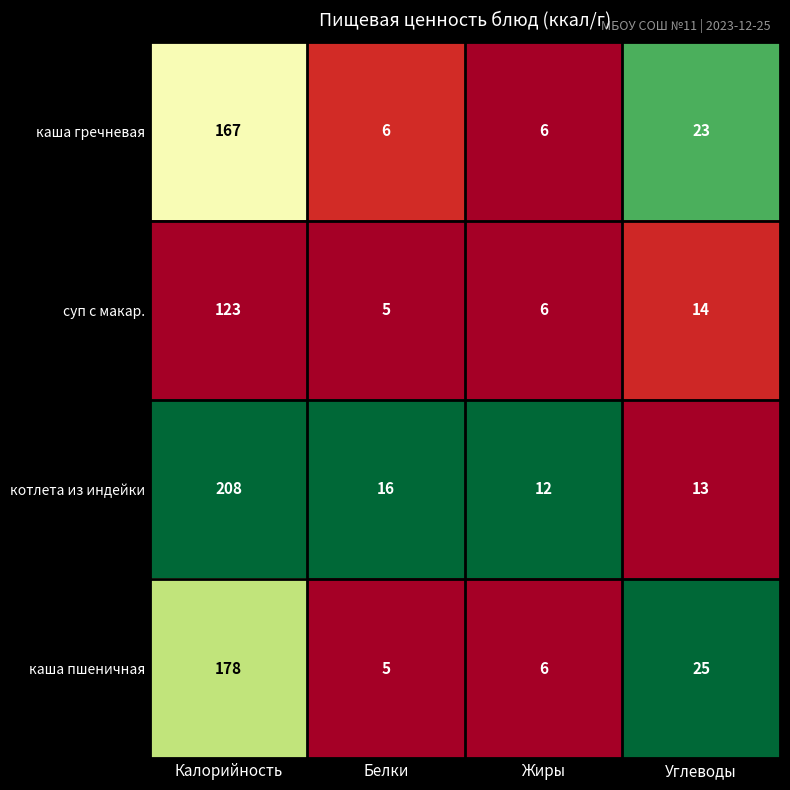

What is the maximum value for каша пшеничная?

178